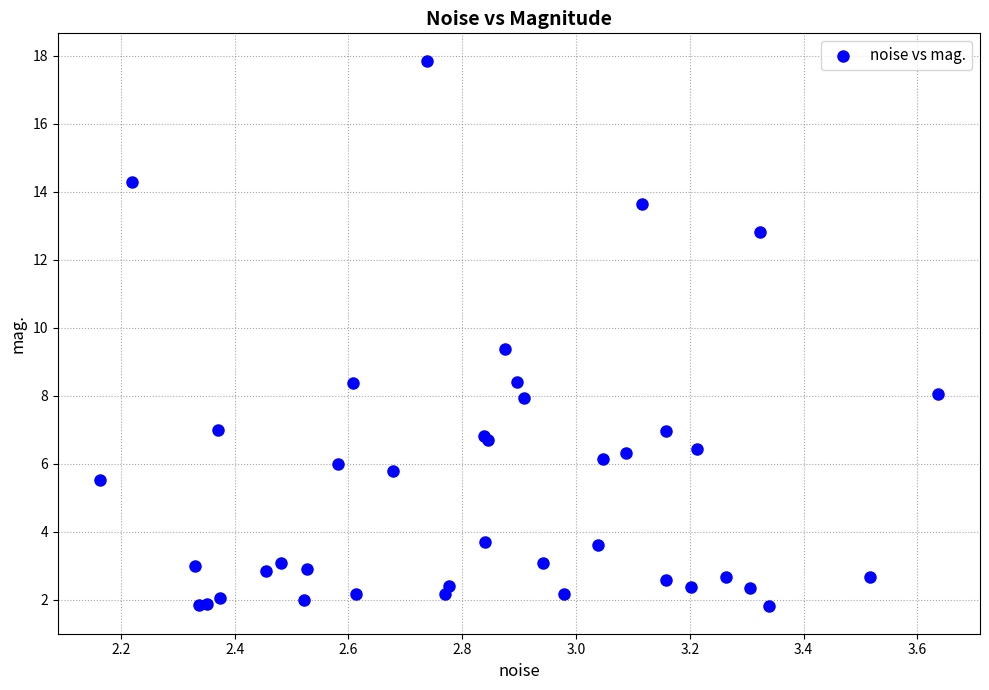

What Y value in the scatter plot is closest to 9?

9.4